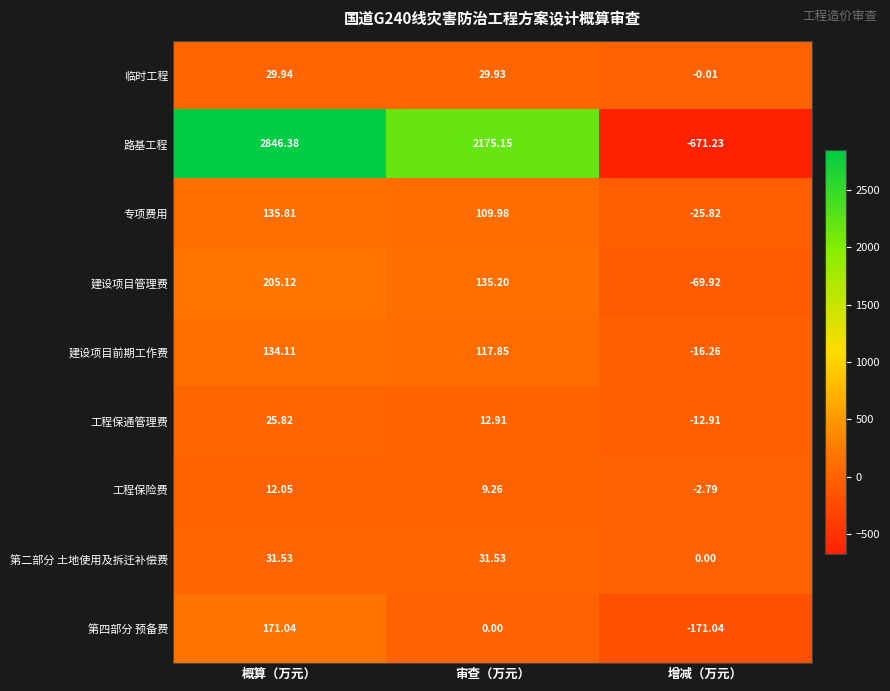

Rank the series at 审查（万元） from highest to lowest value.

路基工程, 建设项目管理费, 建设项目前期工作费, 专项费用, 第二部分 土地使用及拆迁补偿费, 临时工程, 工程保通管理费, 工程保险费, 第四部分 预备费